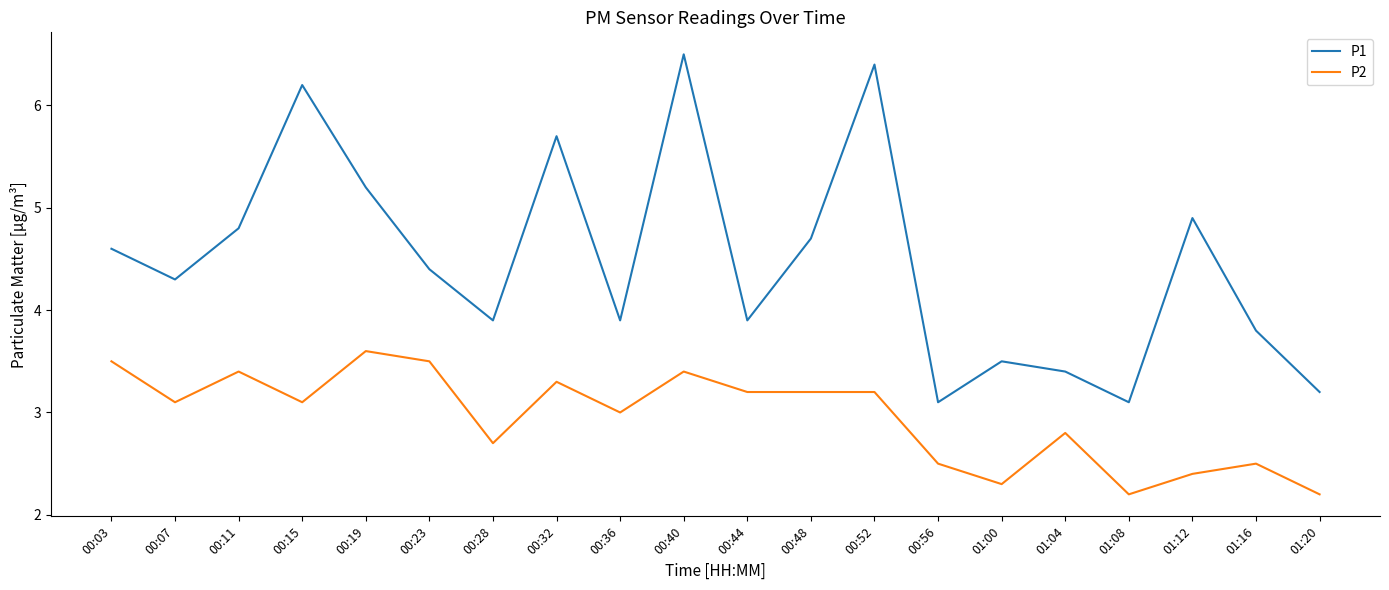

Is it true that P1 equals 2.7 at 00:03?

False